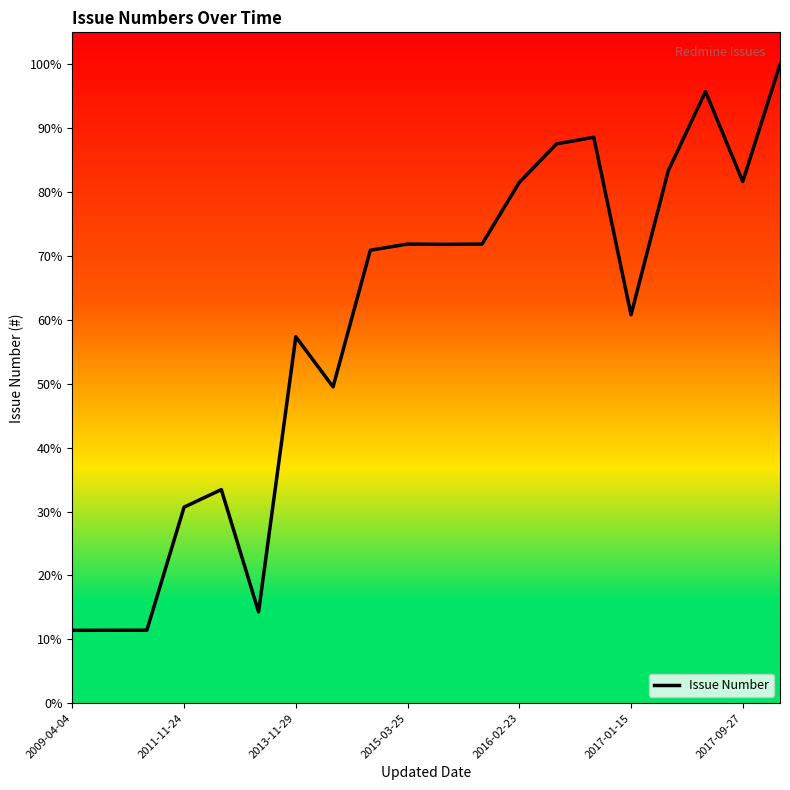

Does the chart have visible grid lines?

No